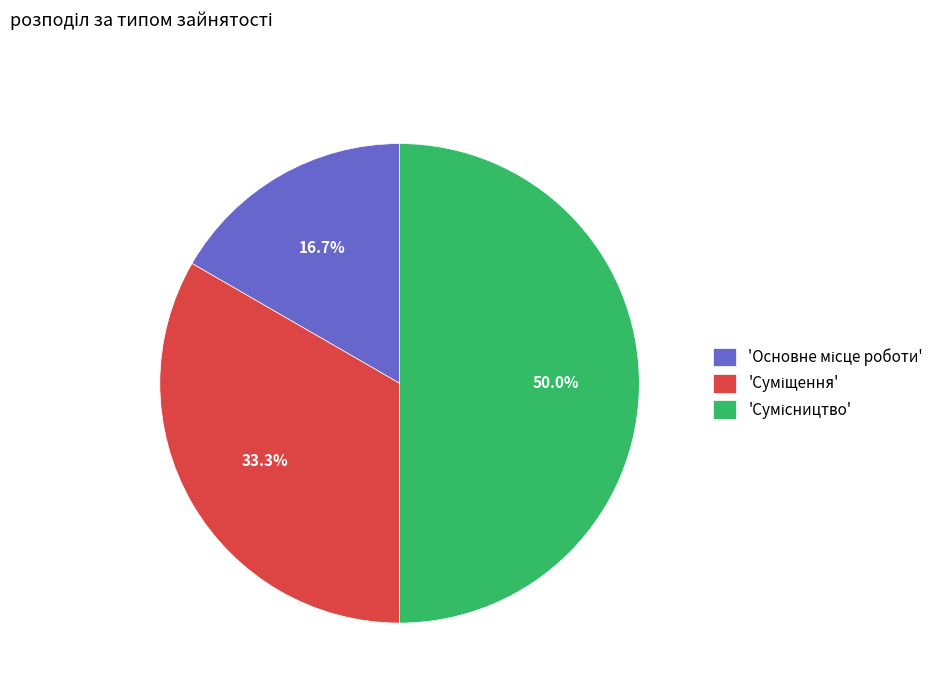

To the nearest percent, what is the average slice percentage?

33%